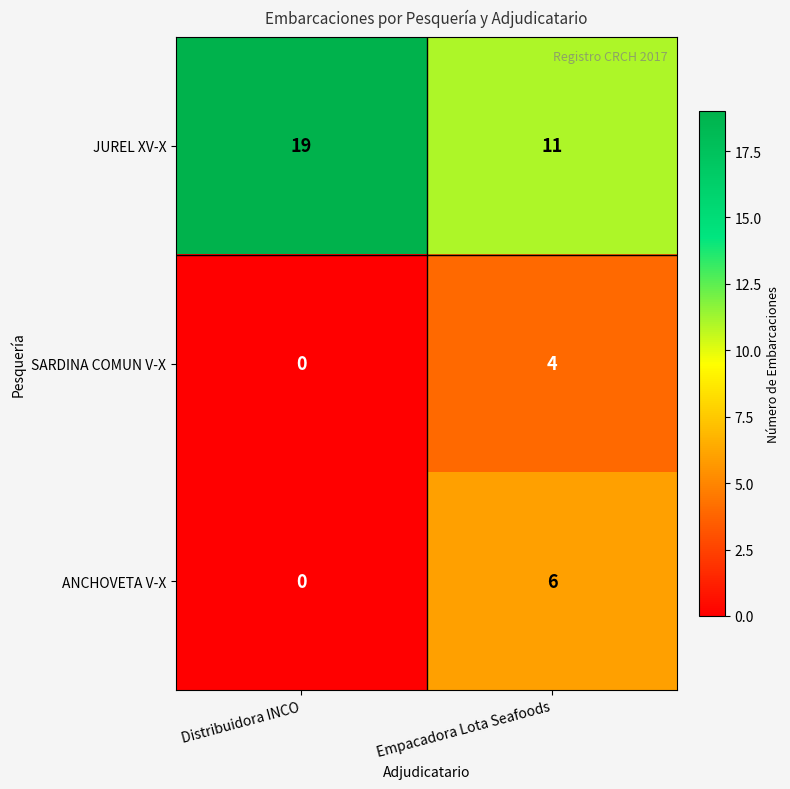

Count the number of categories in the chart.

2